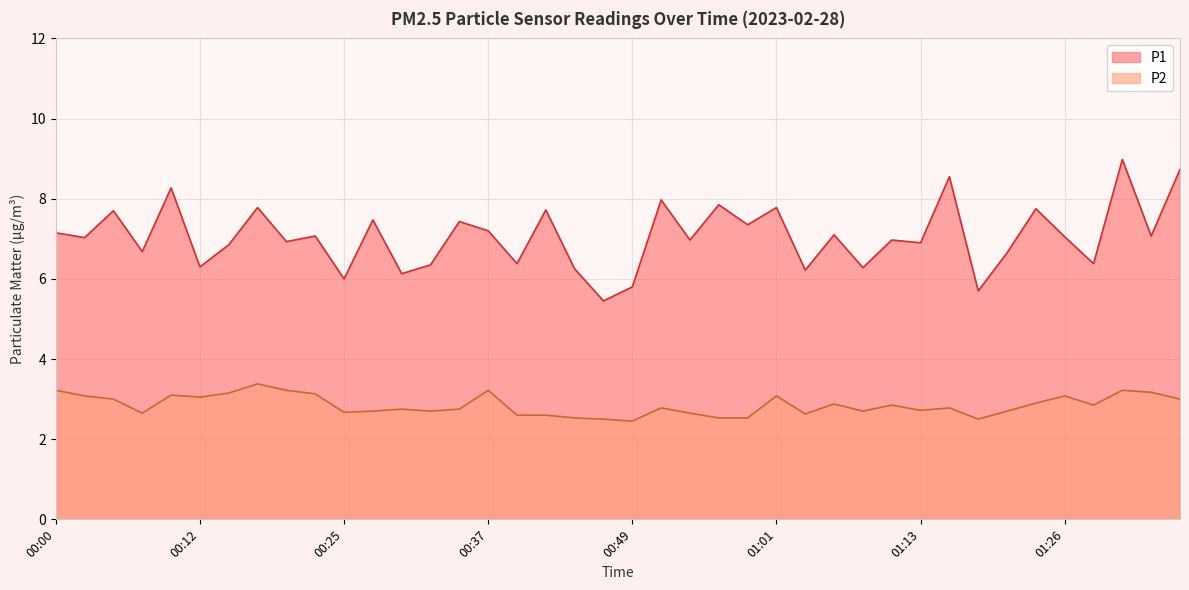

What is the difference between the highest and lowest values at 00:54?

4.3